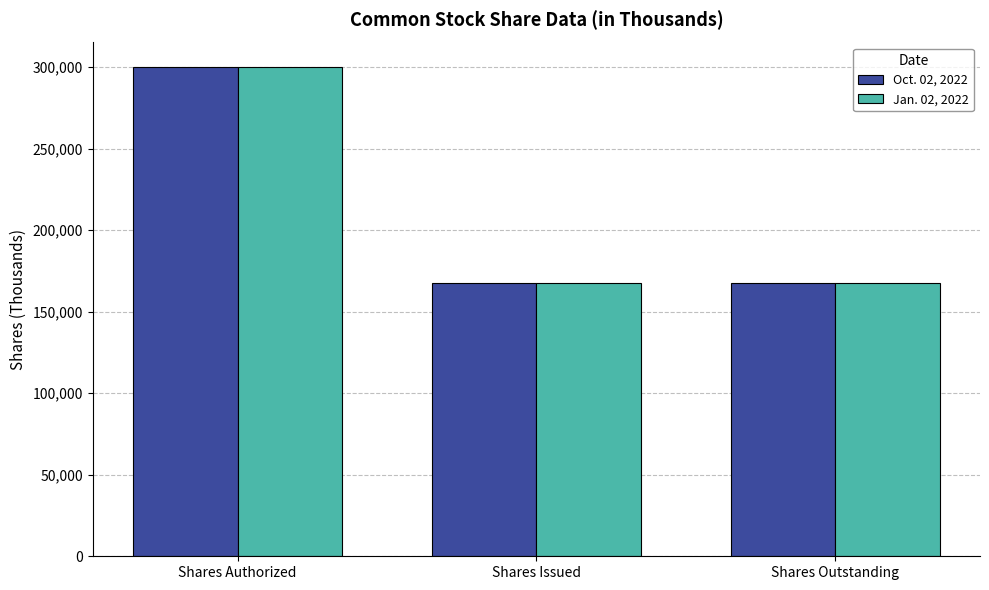

Reading left to right, extract all data points from this chart.

Oct. 02, 2022: 300000	167437	167437
Jan. 02, 2022: 300000	167251	167251